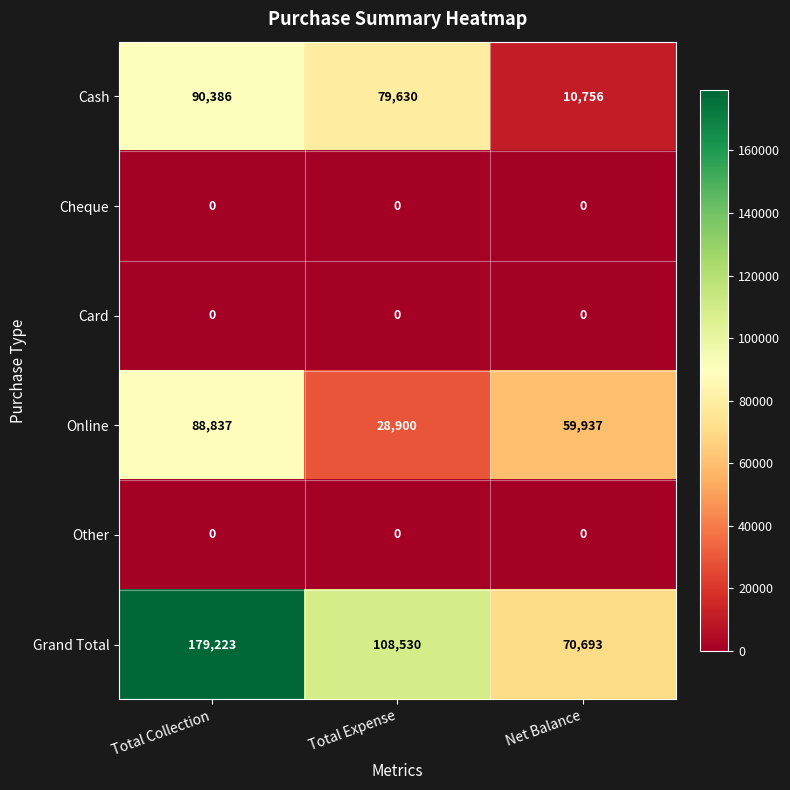

The value of Grand Total at Total Expense is 47654. True or false?

False